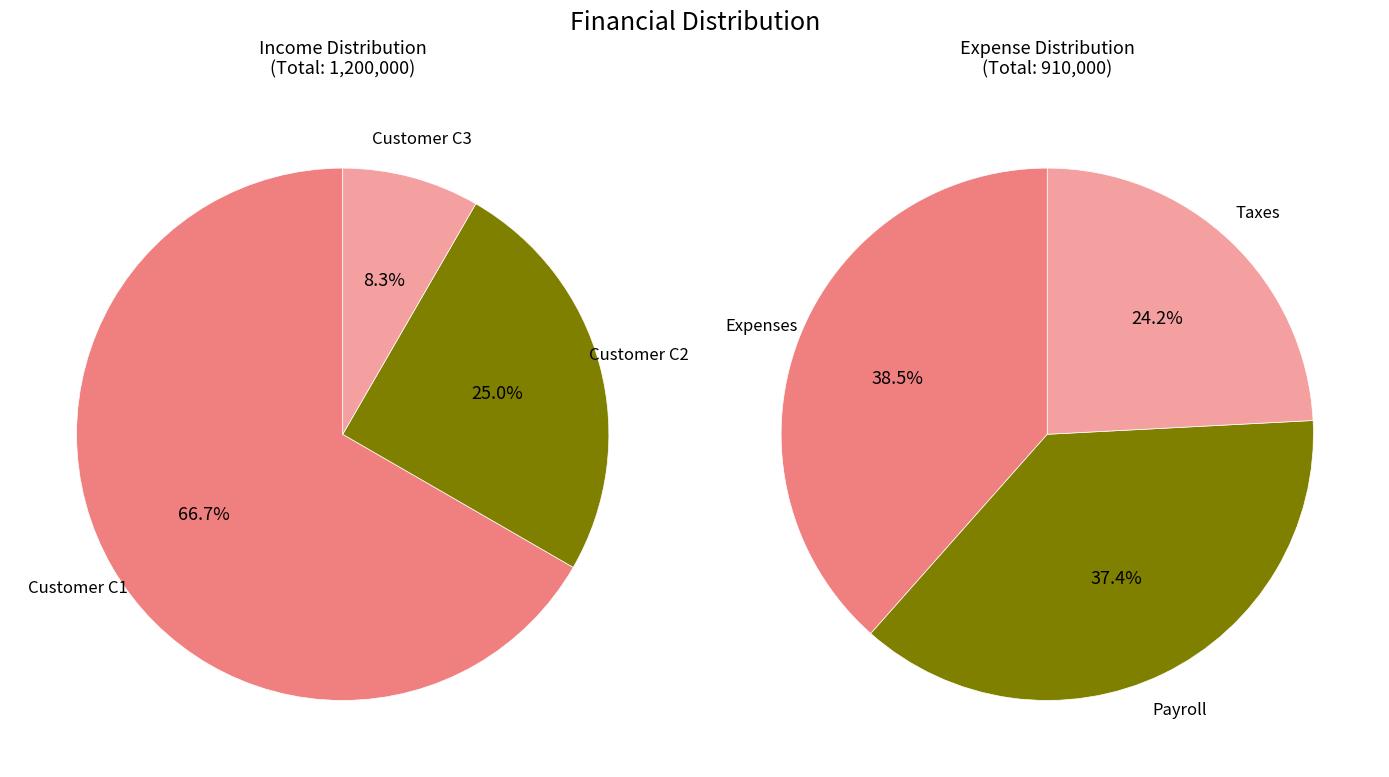

Approximately how many times larger is the value at Customer C2 compared to Customer C1?

0.4